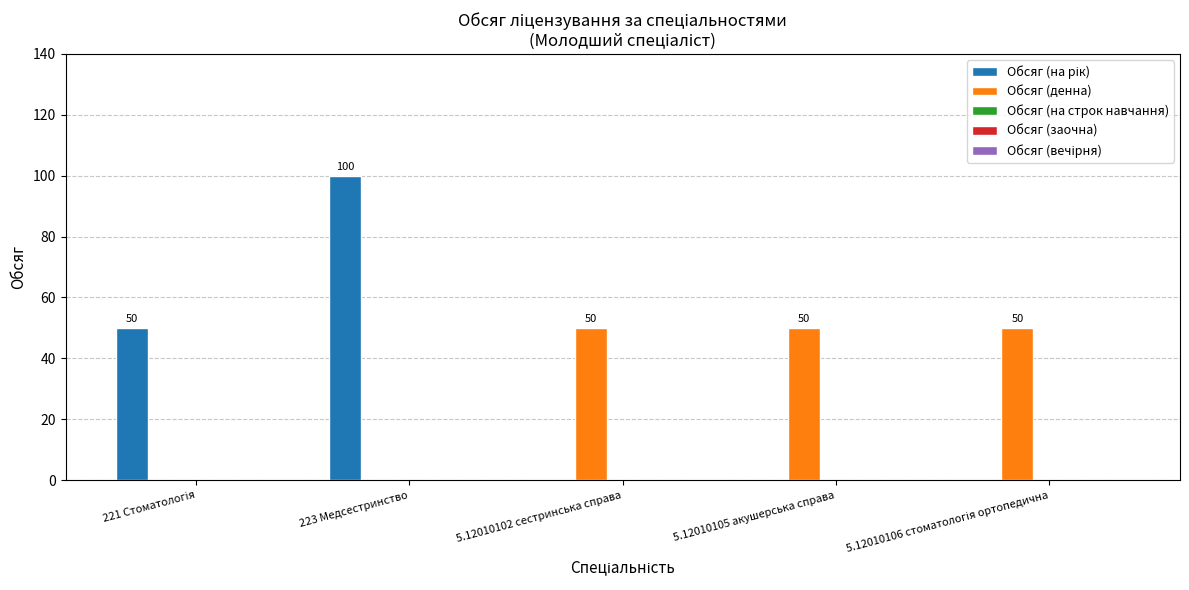

The value of Обсяг (денна) at 223 Медсестринство is 23. True or false?

False